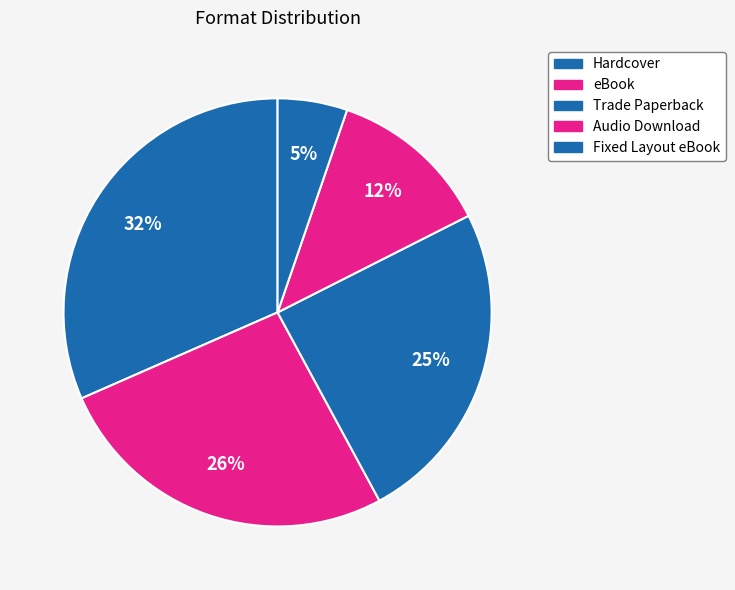

To the nearest percent, what portion does Hardcover represent?

32%